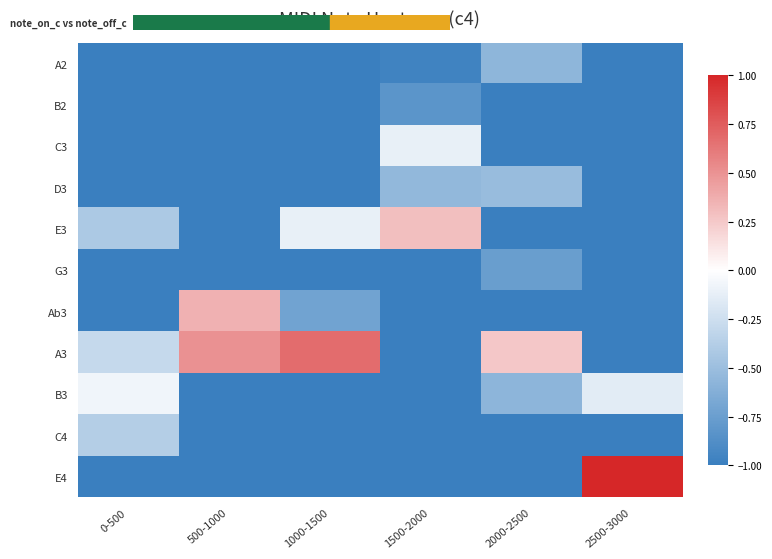

How many distinct data groups are displayed?

11